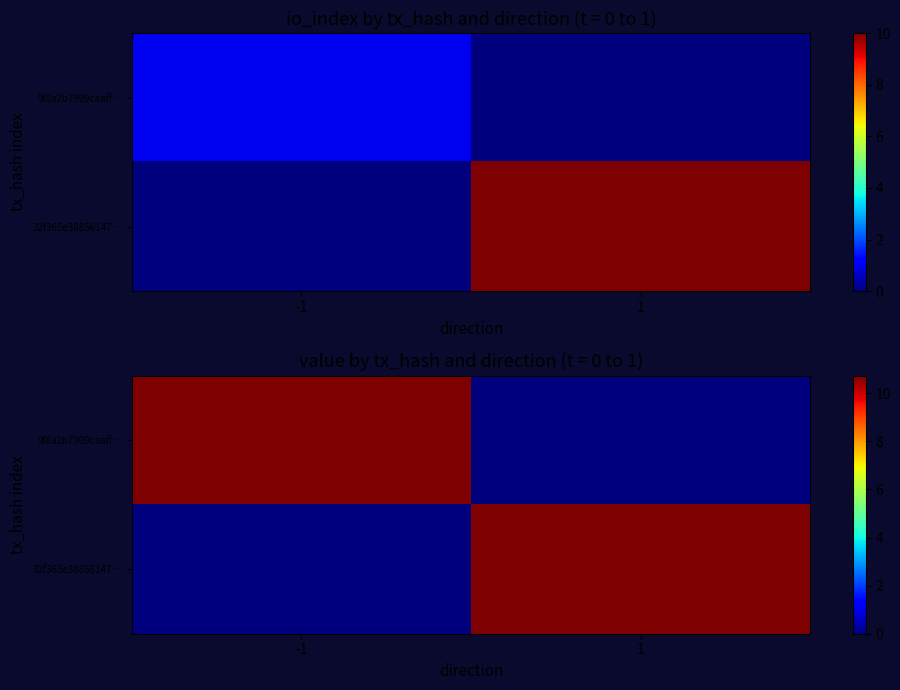

Which series has the widest spread of values?

9f8a2b7909caaff…